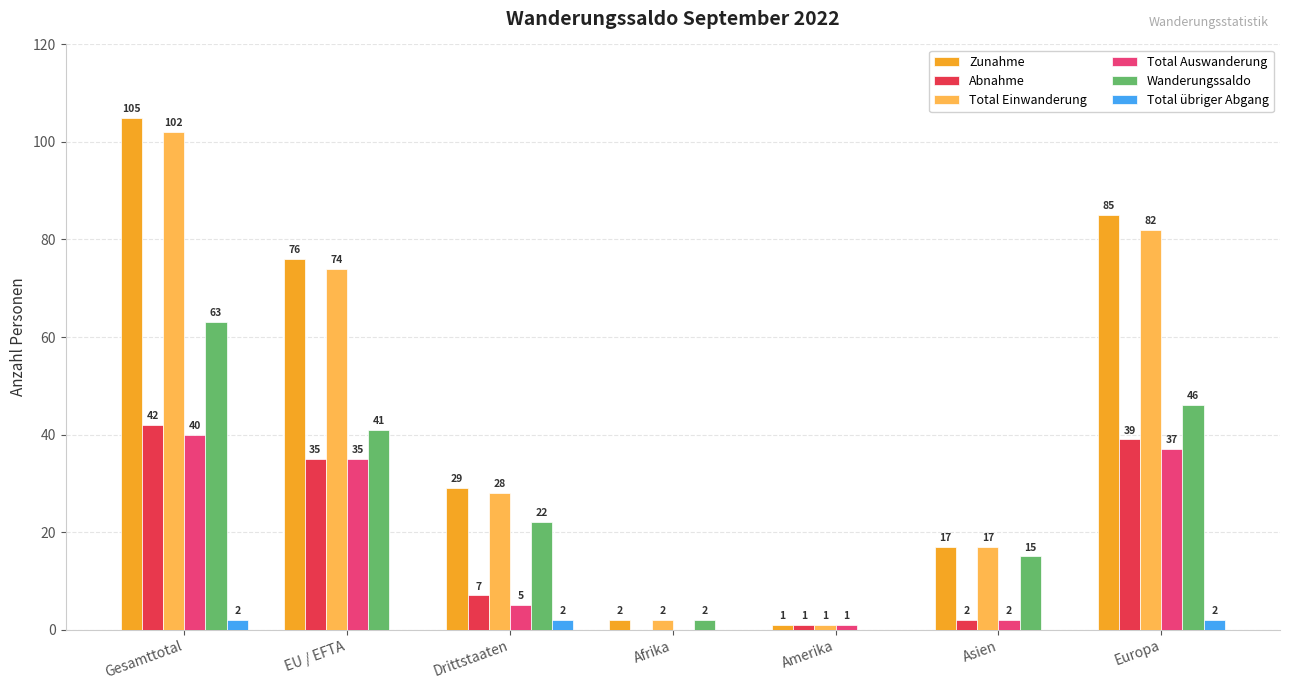

What is the approximate value of Total Auswanderung at Europa?

37